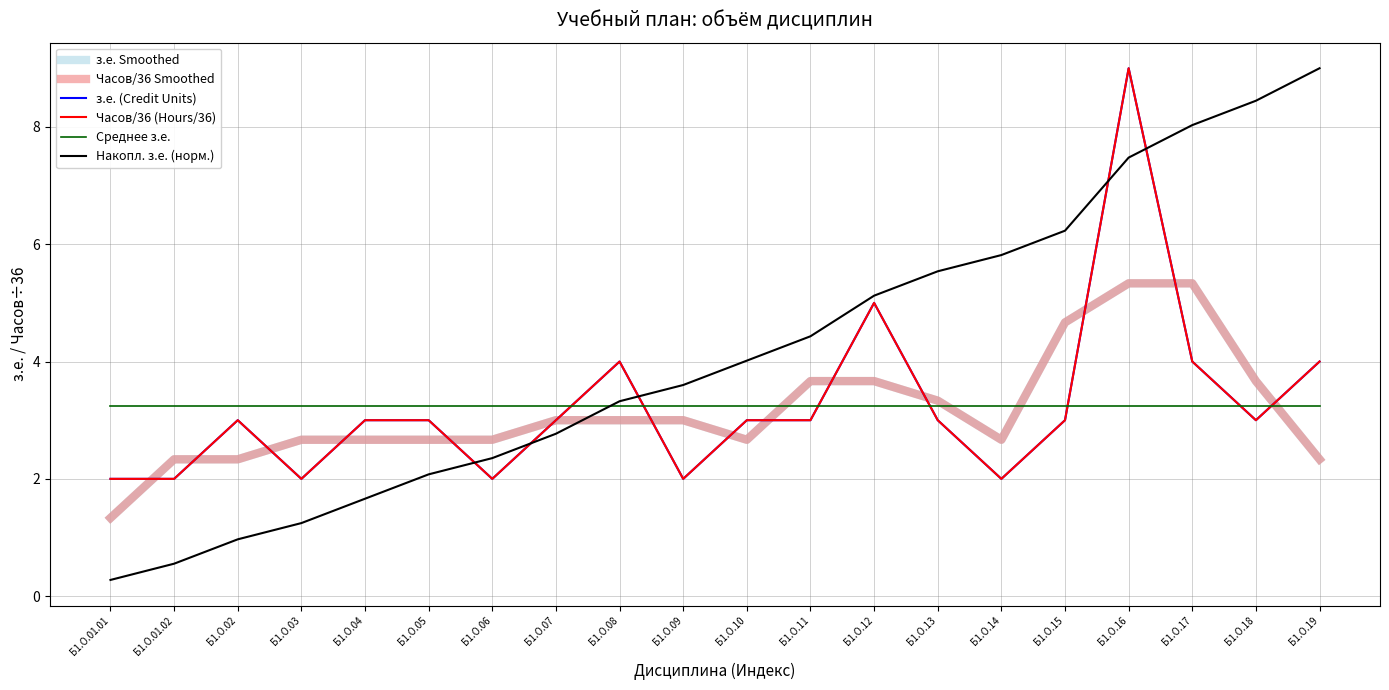

Which has a higher value, Б1.О.02 or Б1.О.06?

Б1.О.06